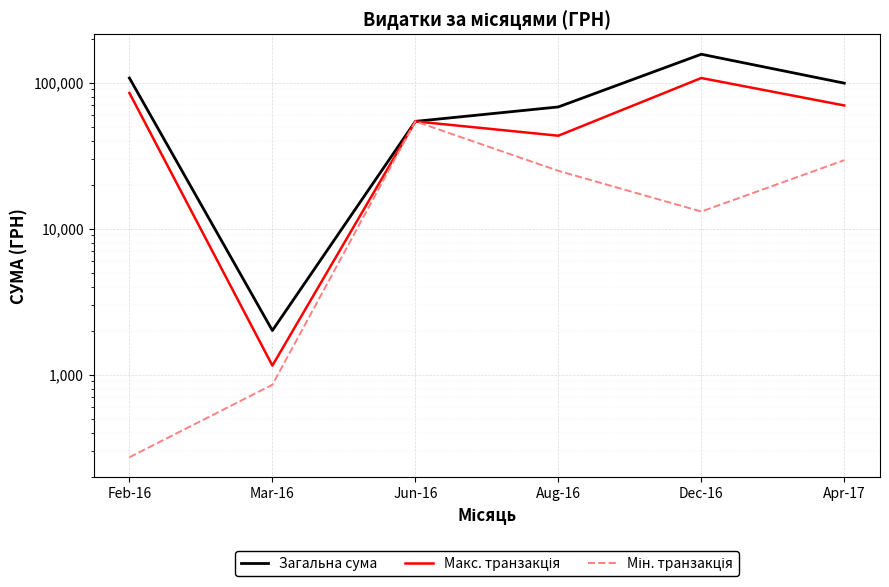

At Dec-16, list the series in order from smallest to largest.

Мін. транзакція, Макс. транзакція, Загальна сума